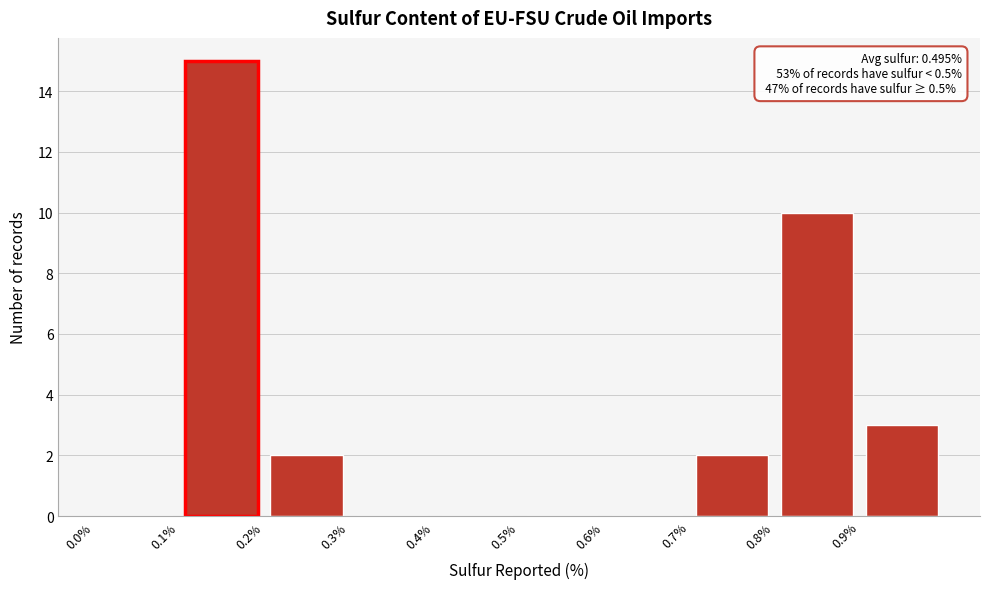

Over which range of the x-axis is the bar tallest?

0.1 to 0.2